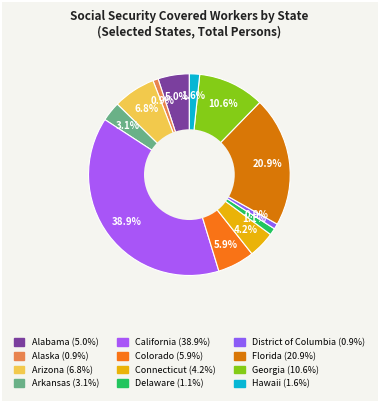

What is the total percentage of Colorado and Delaware?

7.0%